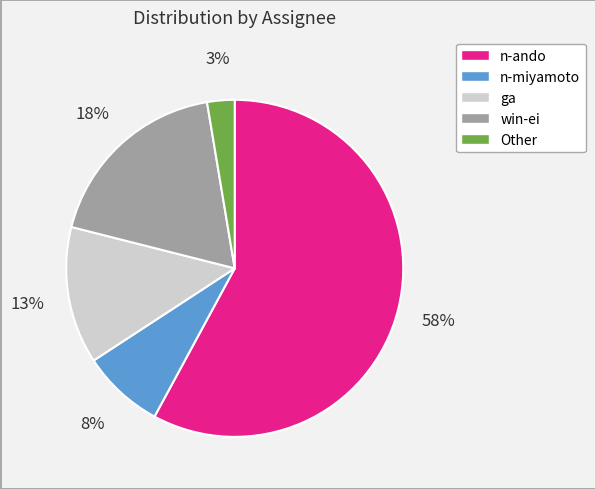

To the nearest percent, what is the difference between the largest and smallest slice percentages?

55%